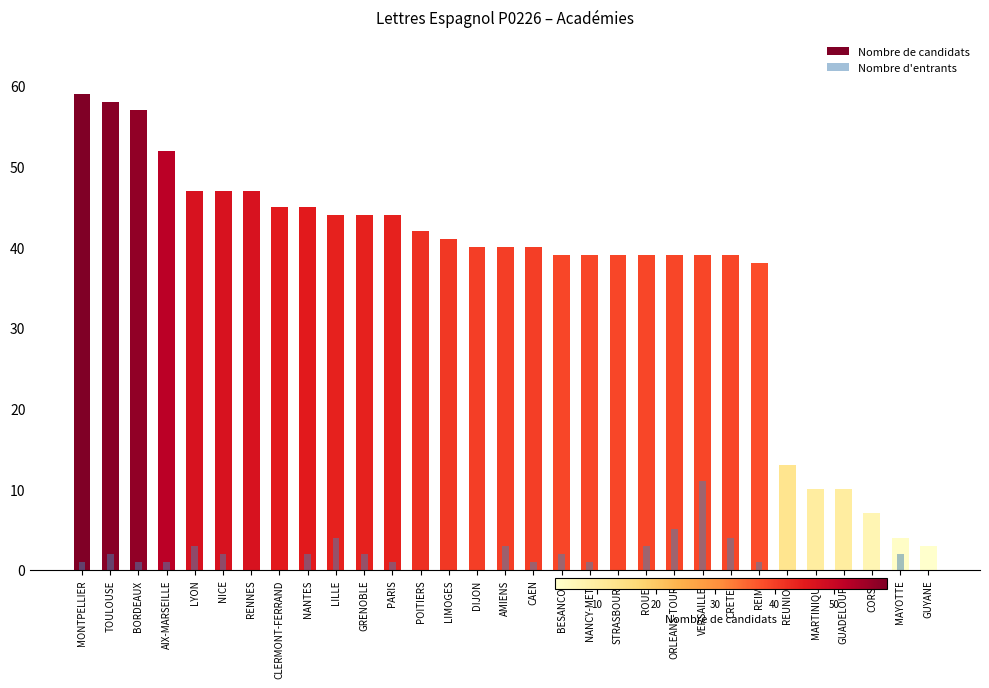

Which series has the largest total across all categories?

Nombre de candidats